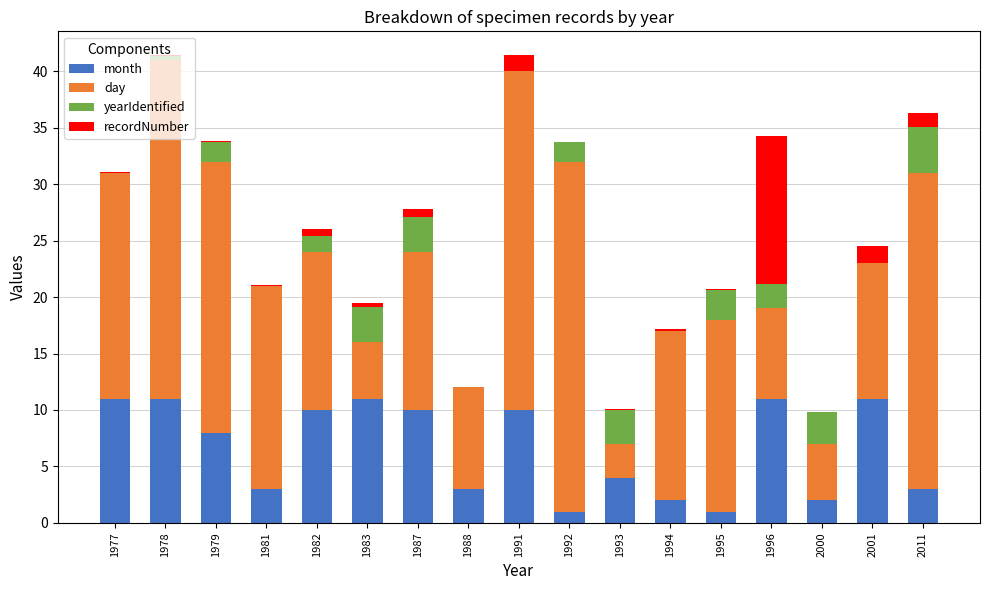

True or false: month has a value of 10.0 at 1991.

True